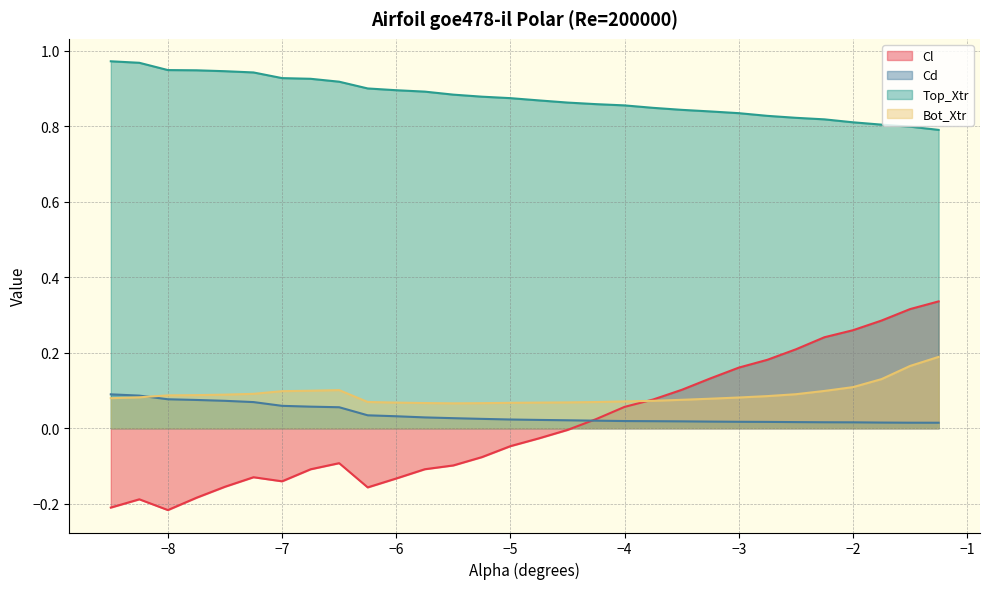

What is the approximate value of Cl at -2.0?

0.3